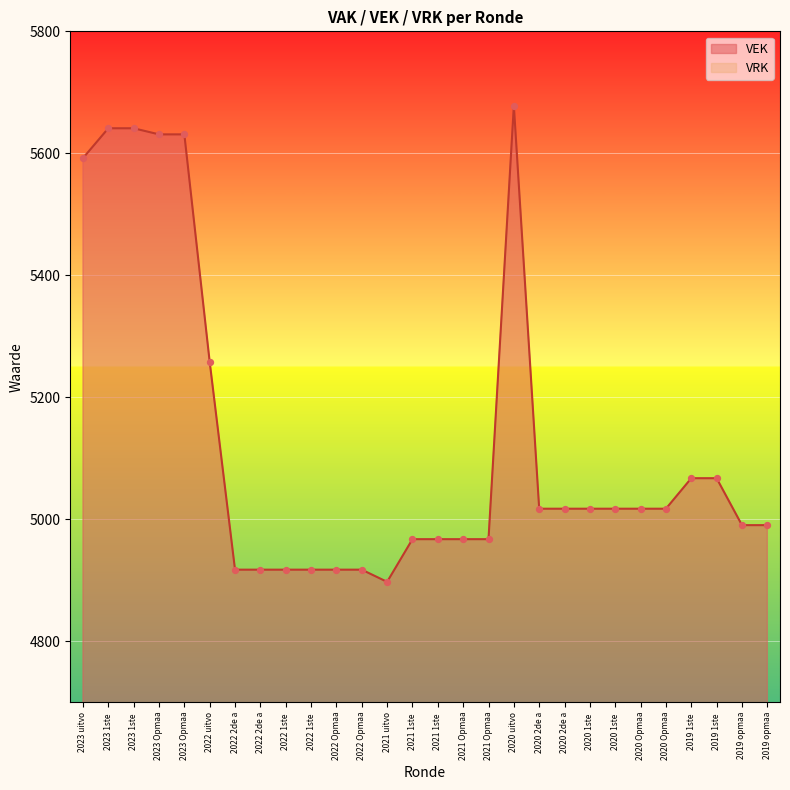

Between 2022 Opmaa and 2022 2de a, which is larger?

2022 Opmaa